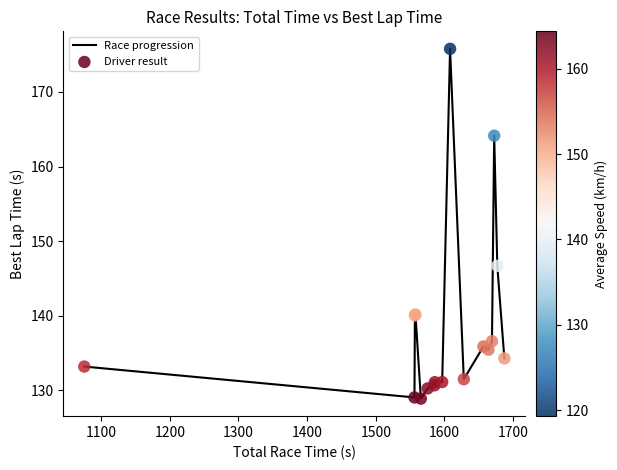

What is the difference between the maximum and minimum values?

46.9